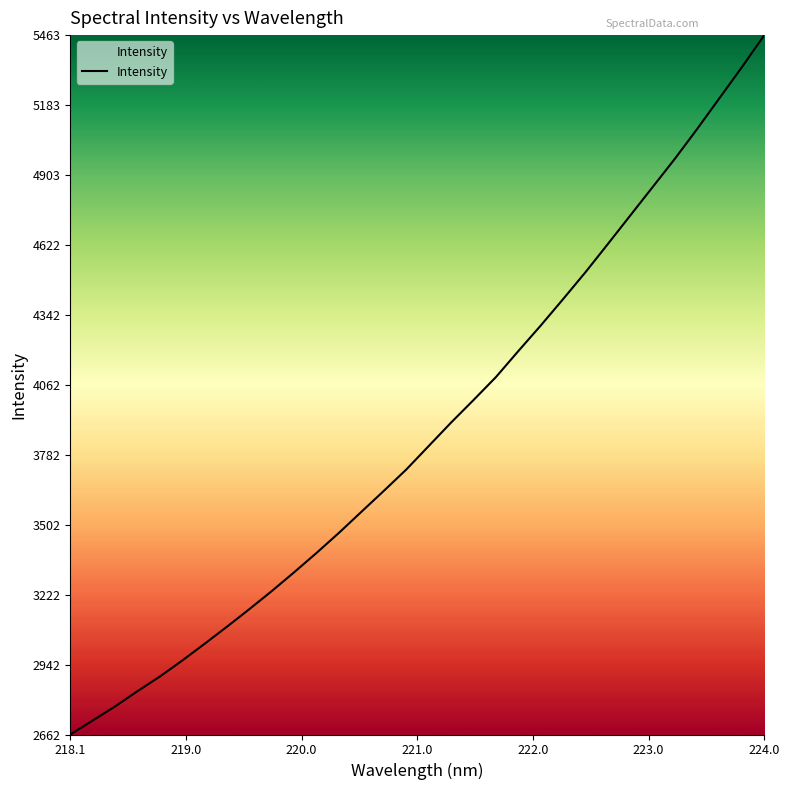

What is the difference between the maximum and minimum values?

2800.9